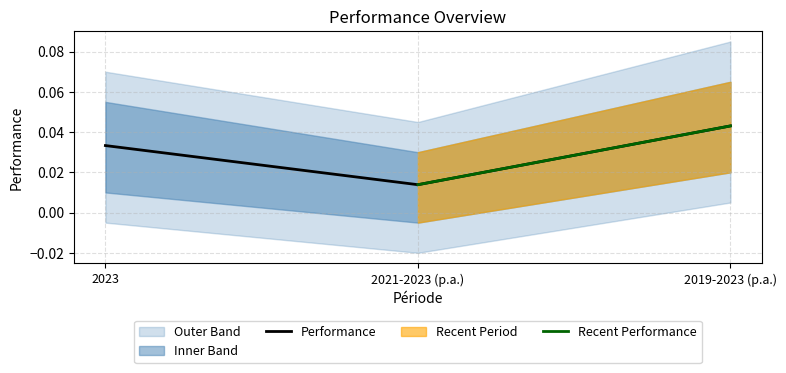

Reading left to right, what are all the values shown in this chart?

2023=0.0	2021-2023 (p.a.)=0.0	2019-2023 (p.a.)=0.0